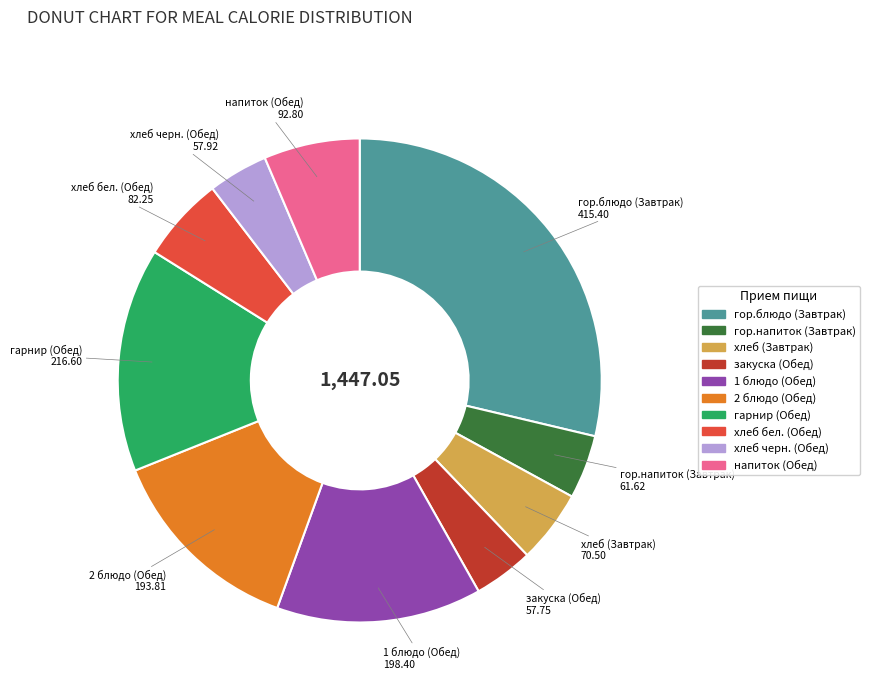

Between напиток (Обед) and 2 блюдо (Обед), which is larger?

2 блюдо (Обед)